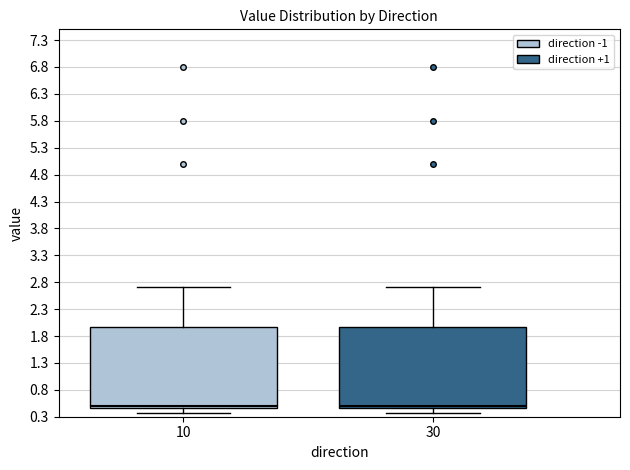

Reading left to right, transcribe this box plot: for each box, give where its median line is, the range the box spans, and where its two whiskers end, as read against the y-axis. The values are not printed on the chart, so give them approximately, as read against the axis.

10: median 0.50, box 0.45 to 1.95, whiskers 0.35 to 2.70
30: median 0.50, box 0.45 to 1.95, whiskers 0.35 to 2.70